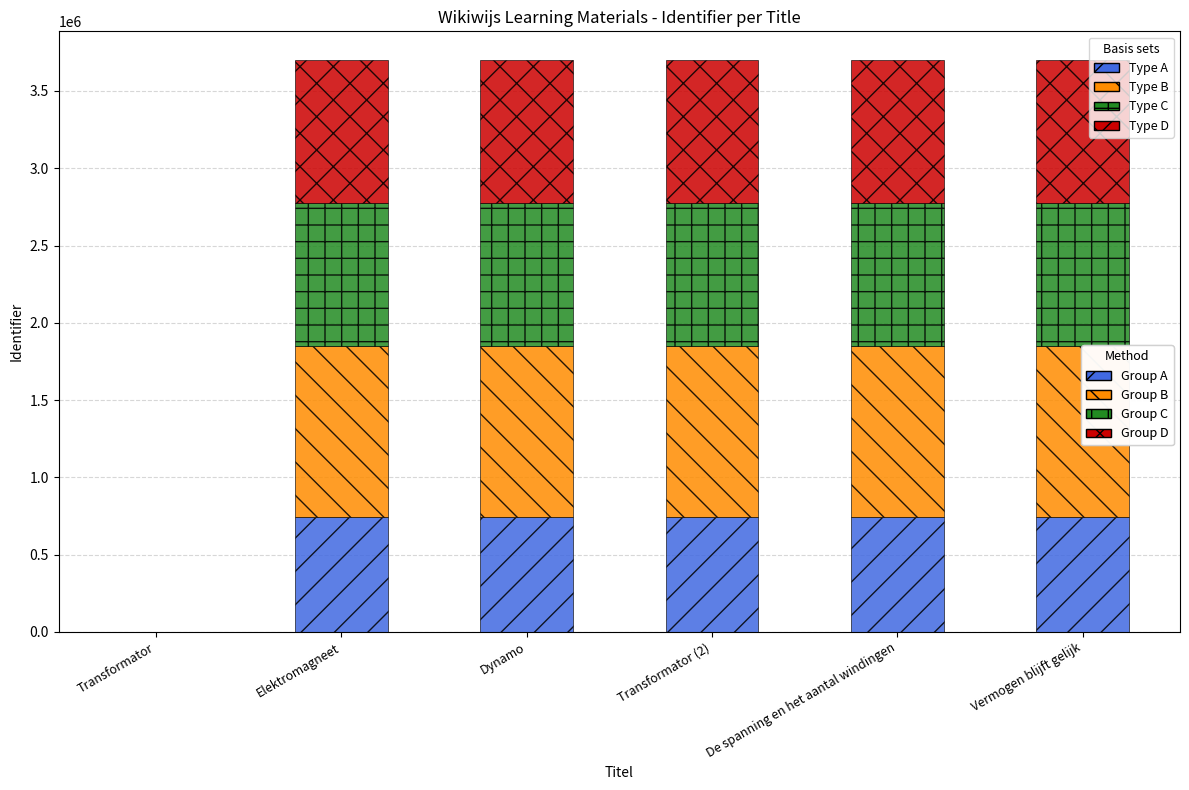

What is the maximum value for Group A?

740200.4